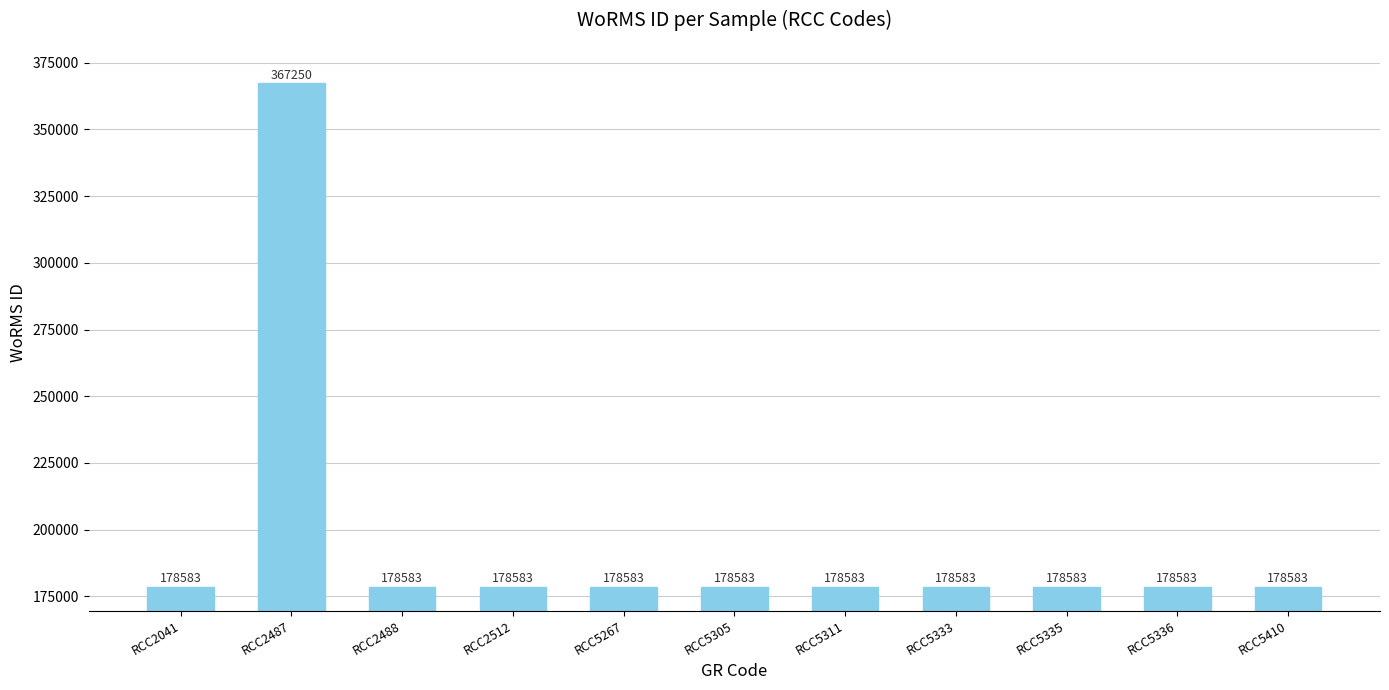

What is the maximum value shown in the chart?

367250